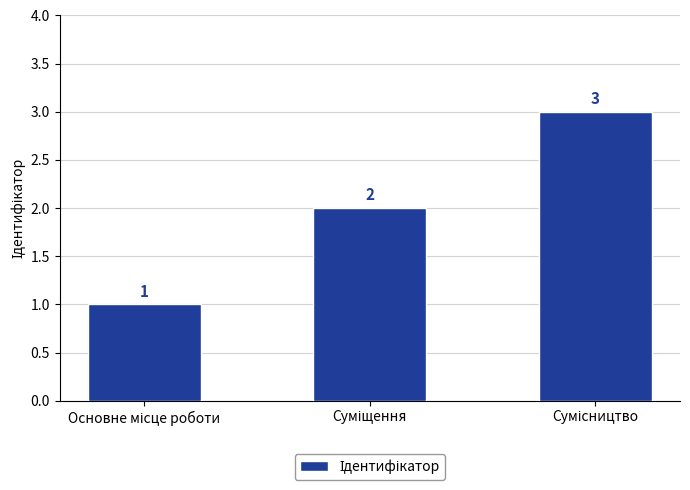

What is the sum of all values?

6